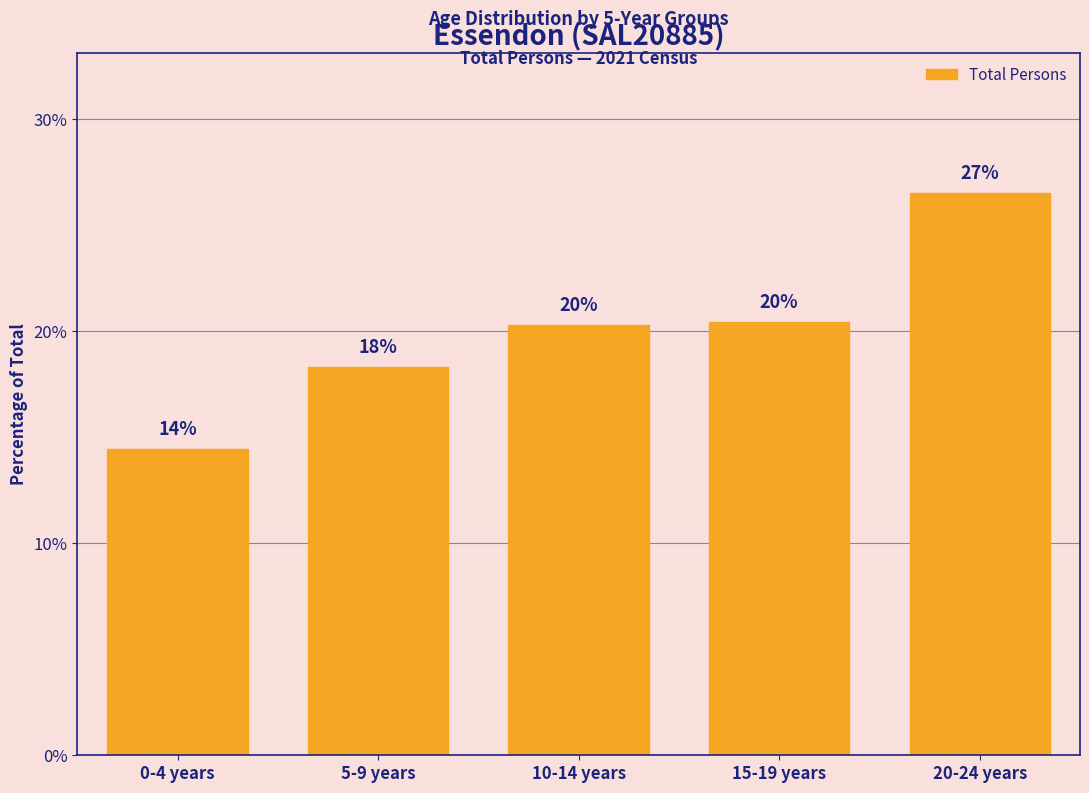

Are the bars horizontal?

No